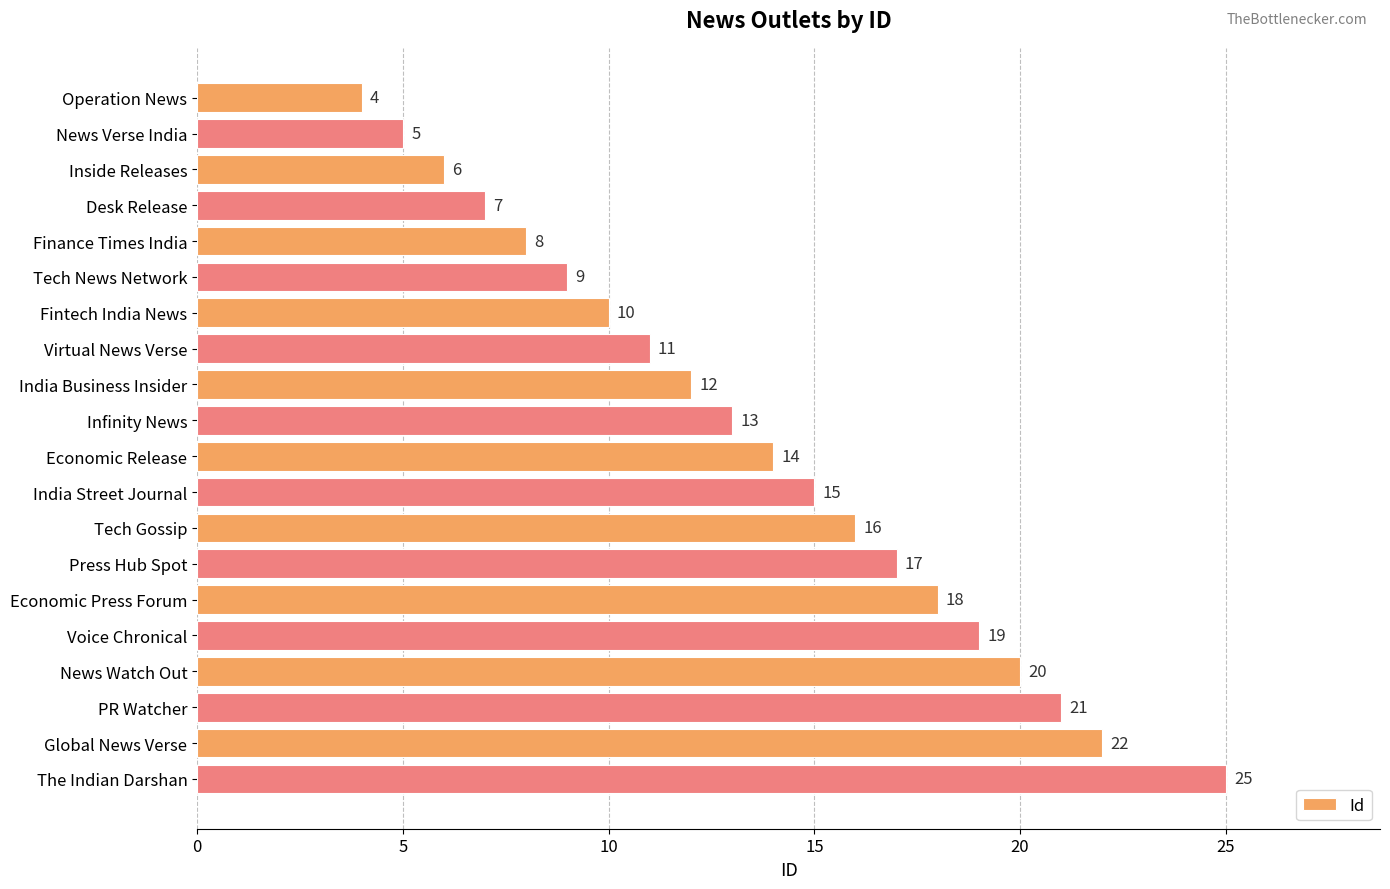

Does the chart contain stacked bars?

No